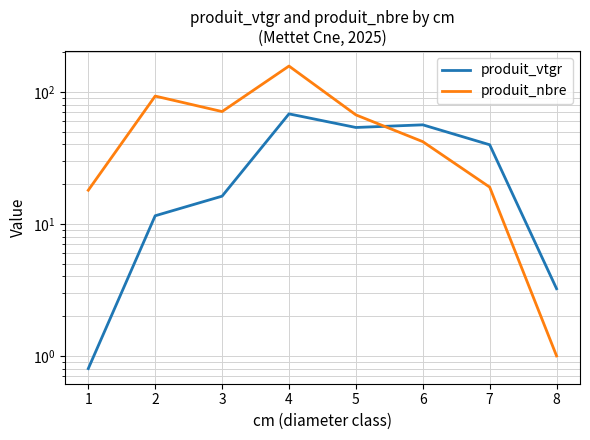

List the labels in order of produit_vtgr value, smallest first.

1, 8, 2, 3, 7, 5, 6, 4